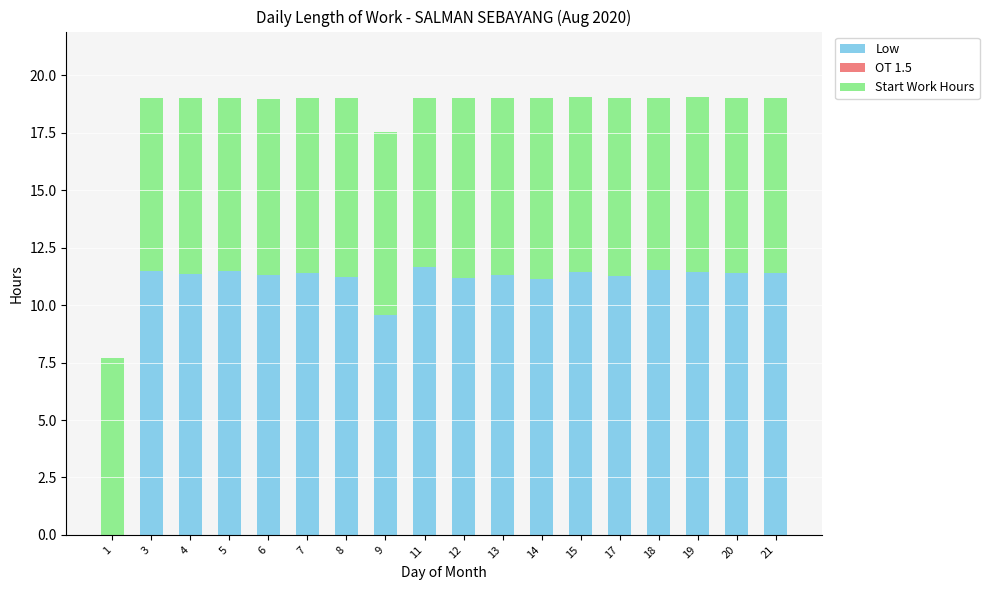

Is it true that Low equals 0.0 at 1?

True